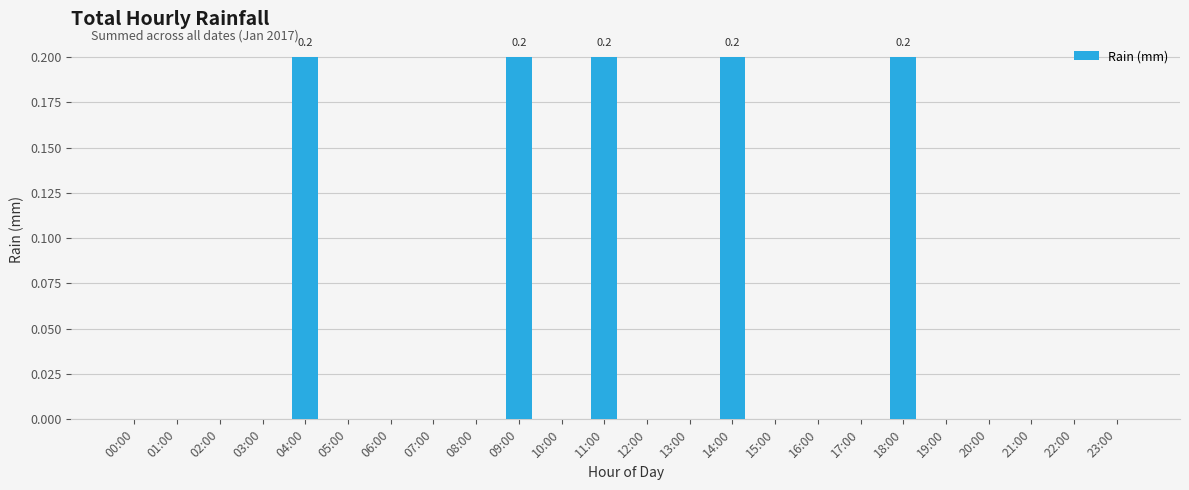

Is it true that the value at 21:00 is -0.1?

False